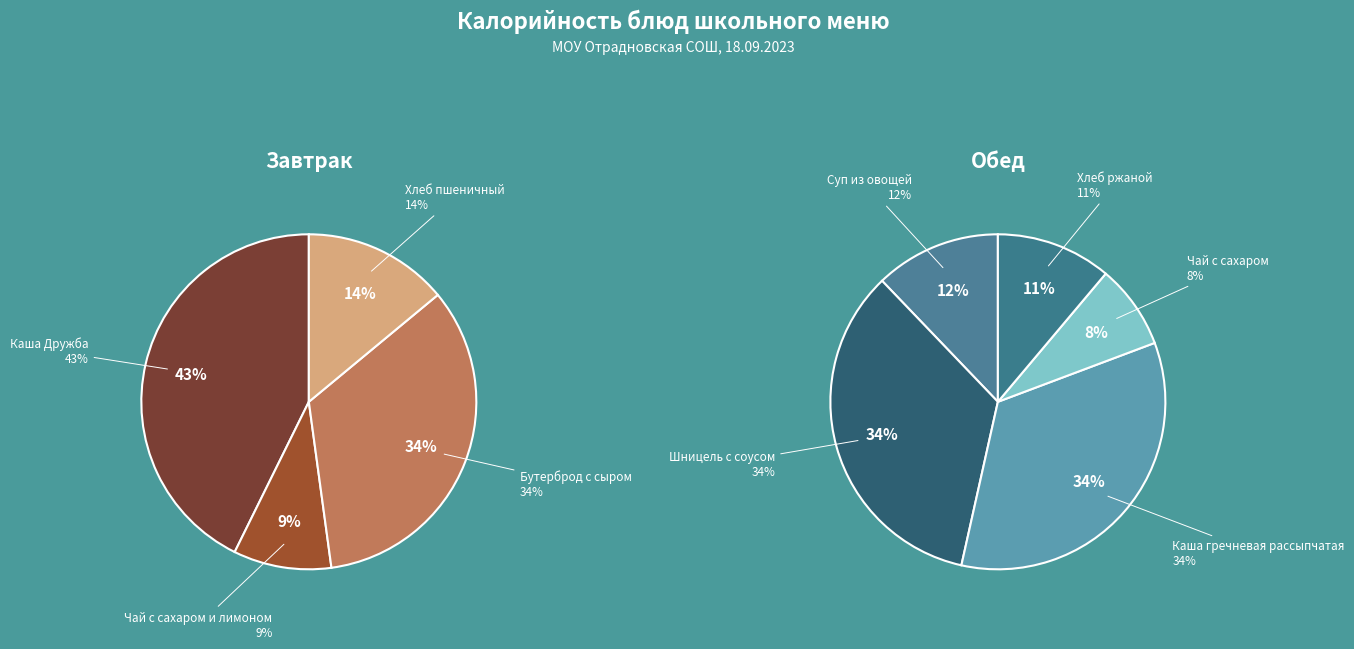

Which category has the biggest portion of the pie?

Каша Дружба